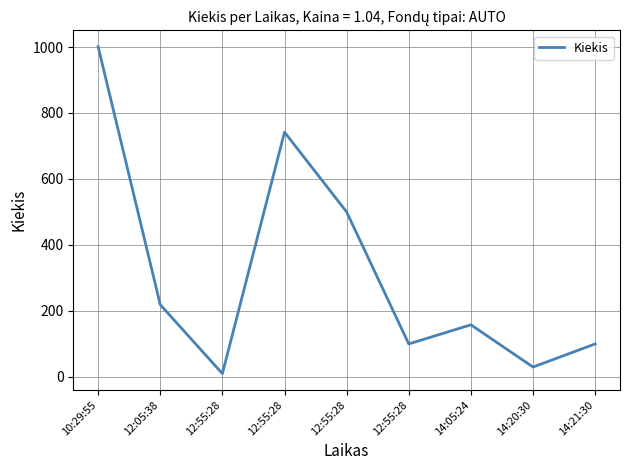

Is it true that the value at 12:05:38 is 321?

False